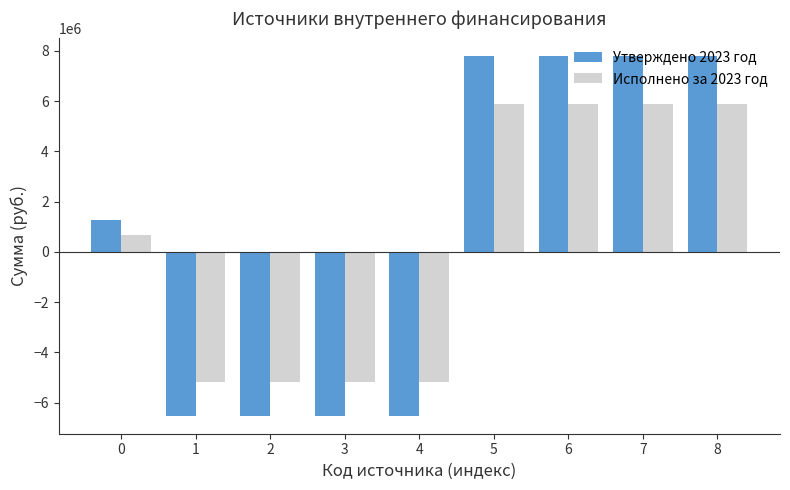

What is the value of the Исполнено за 2023 год bar at the 9th from the left?

5867195.2